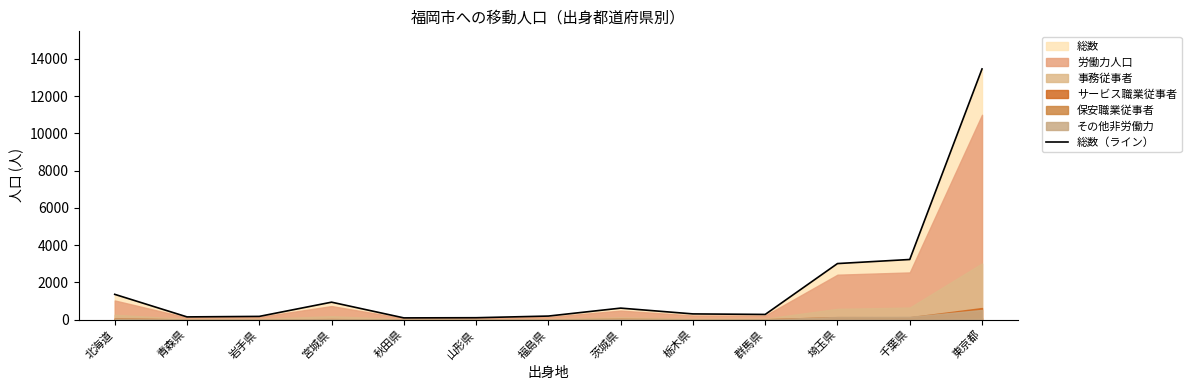

Reading left to right, extract all data points from this chart.

北海道=1354	青森県=142	岩手県=169	宮城県=933	秋田県=89	山形県=98	福島県=187	茨城県=614	栃木県=303	群馬県=274	埼玉県=3007	千葉県=3226	東京都=13462